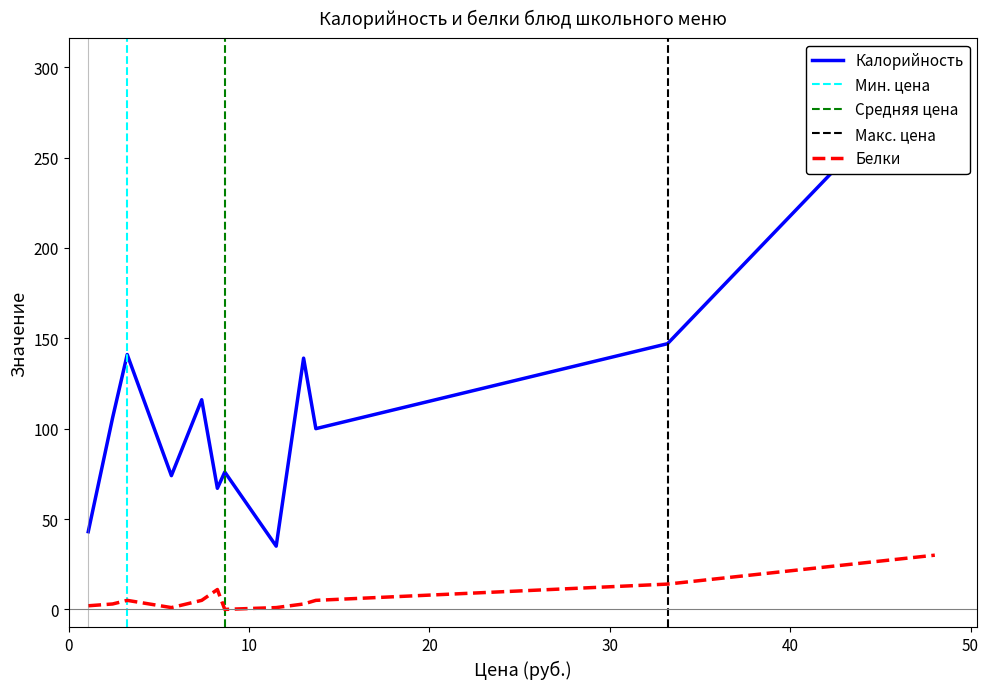

Count the number of categories in the chart.

12